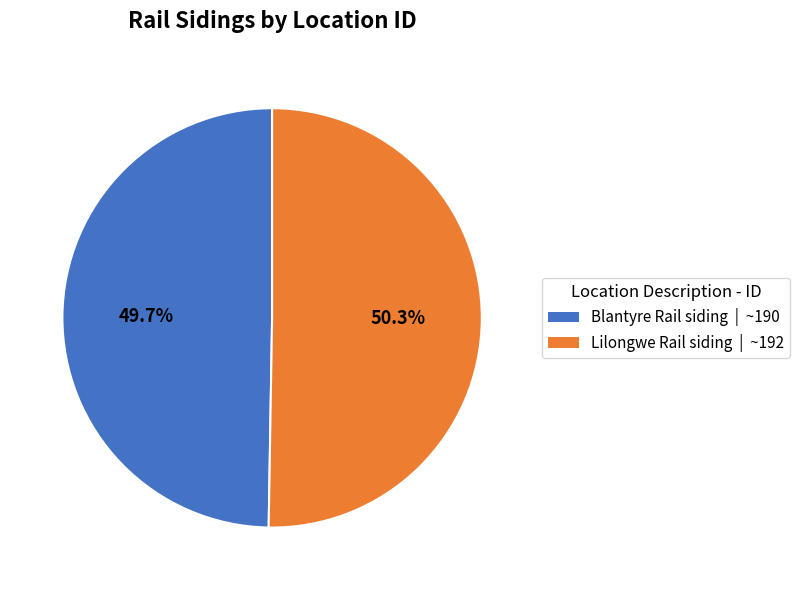

Which category has the biggest portion of the pie?

Lilongwe Rail siding